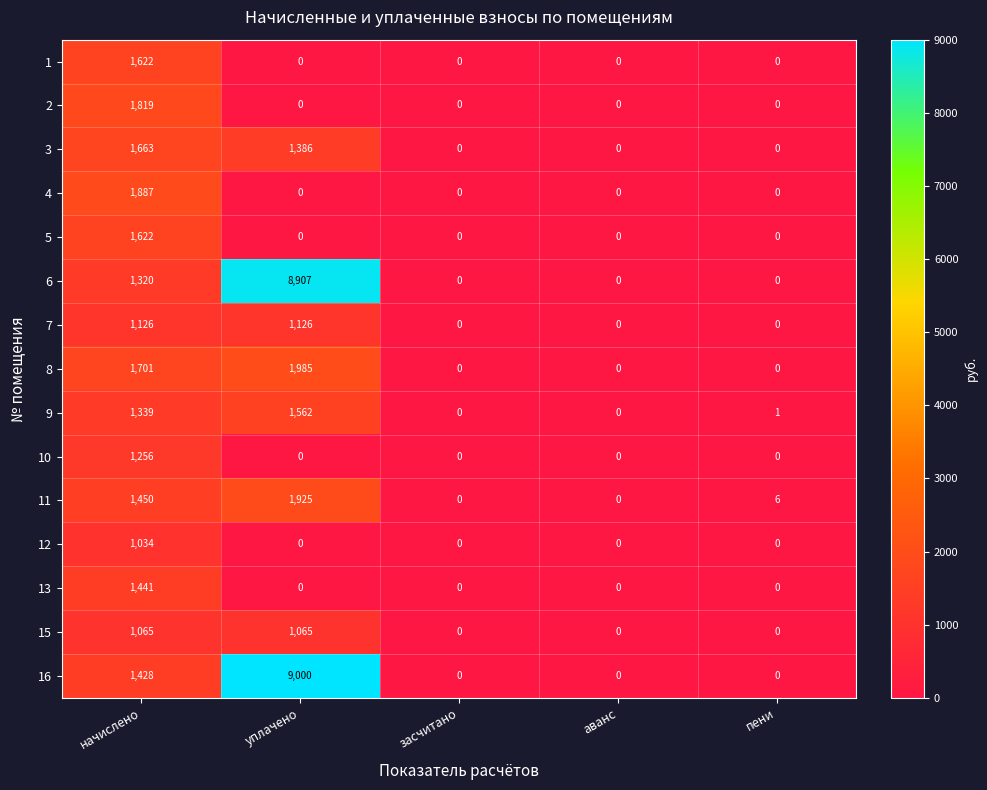

Which category has the highest value in the 16 series?

уплачено